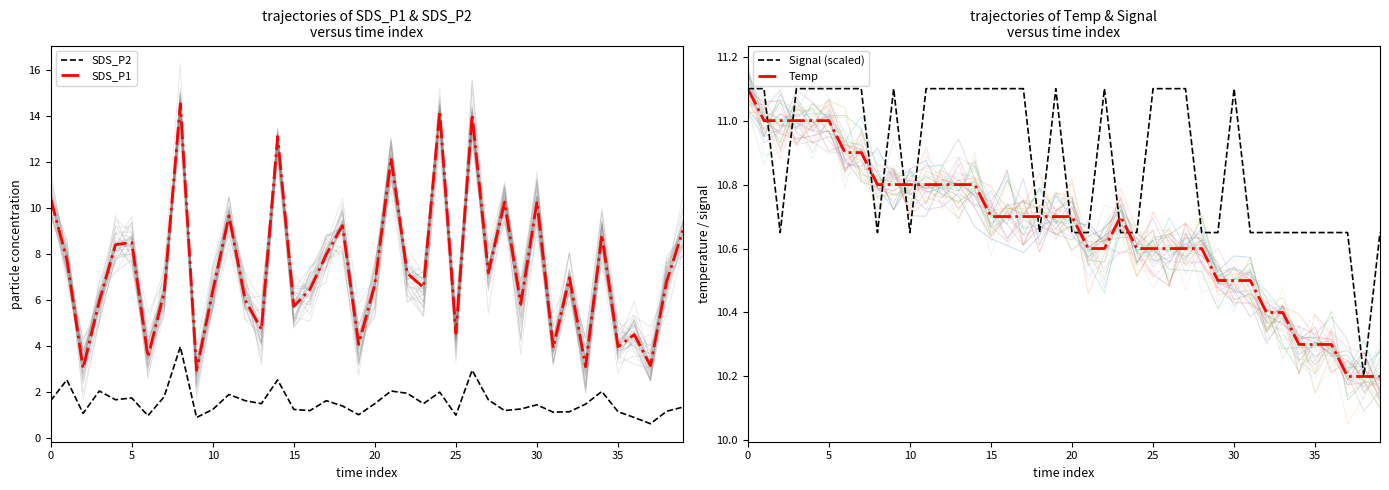

At how many categories does at least one series exceed 9?

40